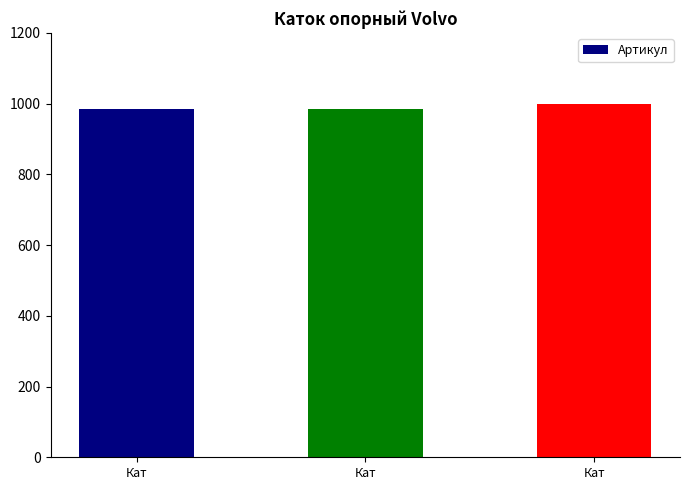

What is the maximum value shown in the chart?

1000